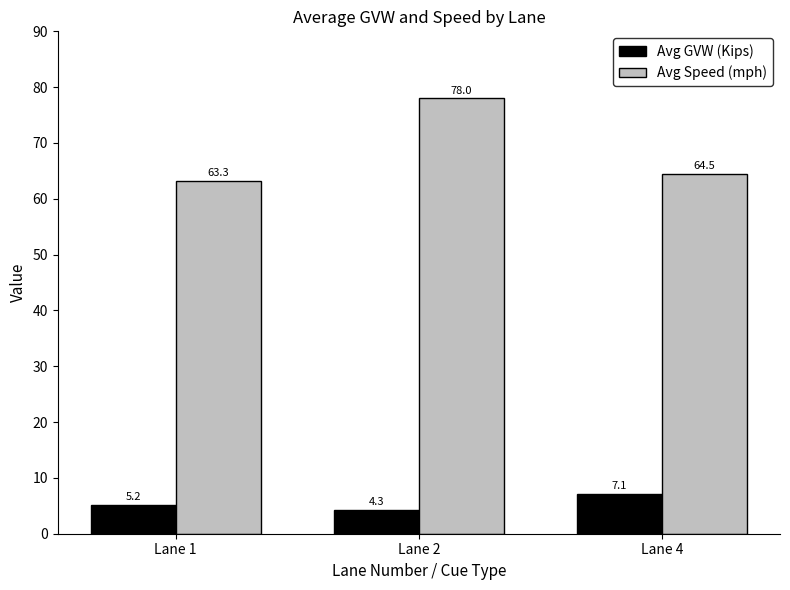

At which category is the sum across all series the highest?

Lane 2